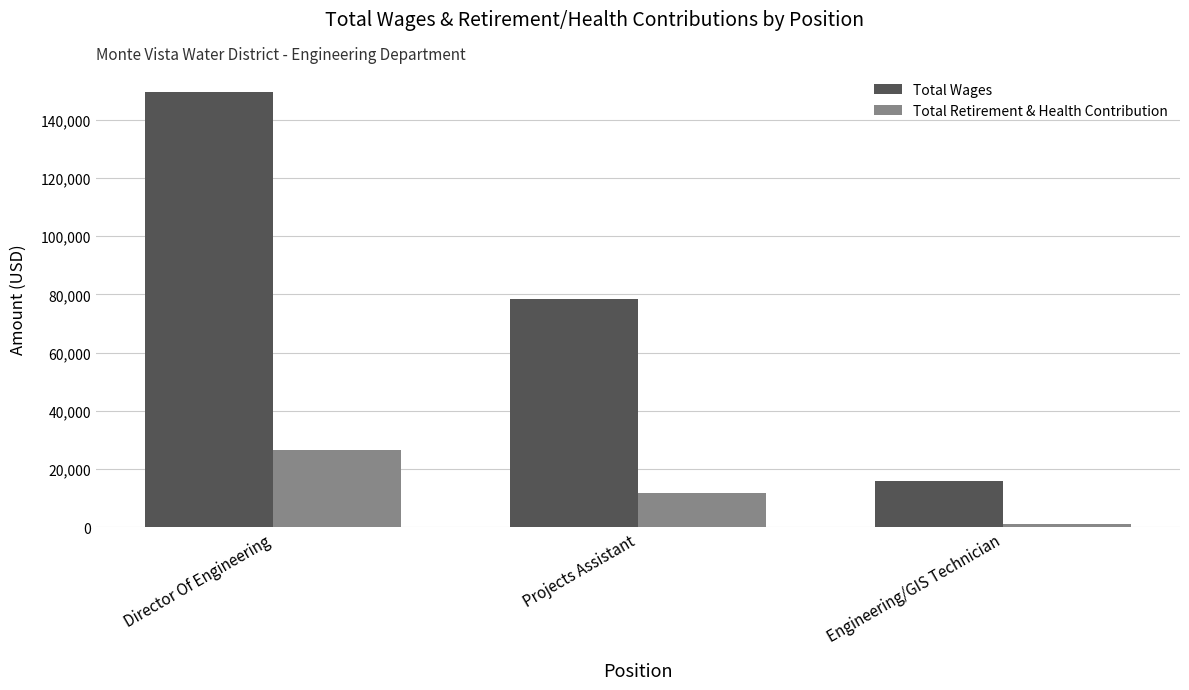

Does the chart contain stacked bars?

No